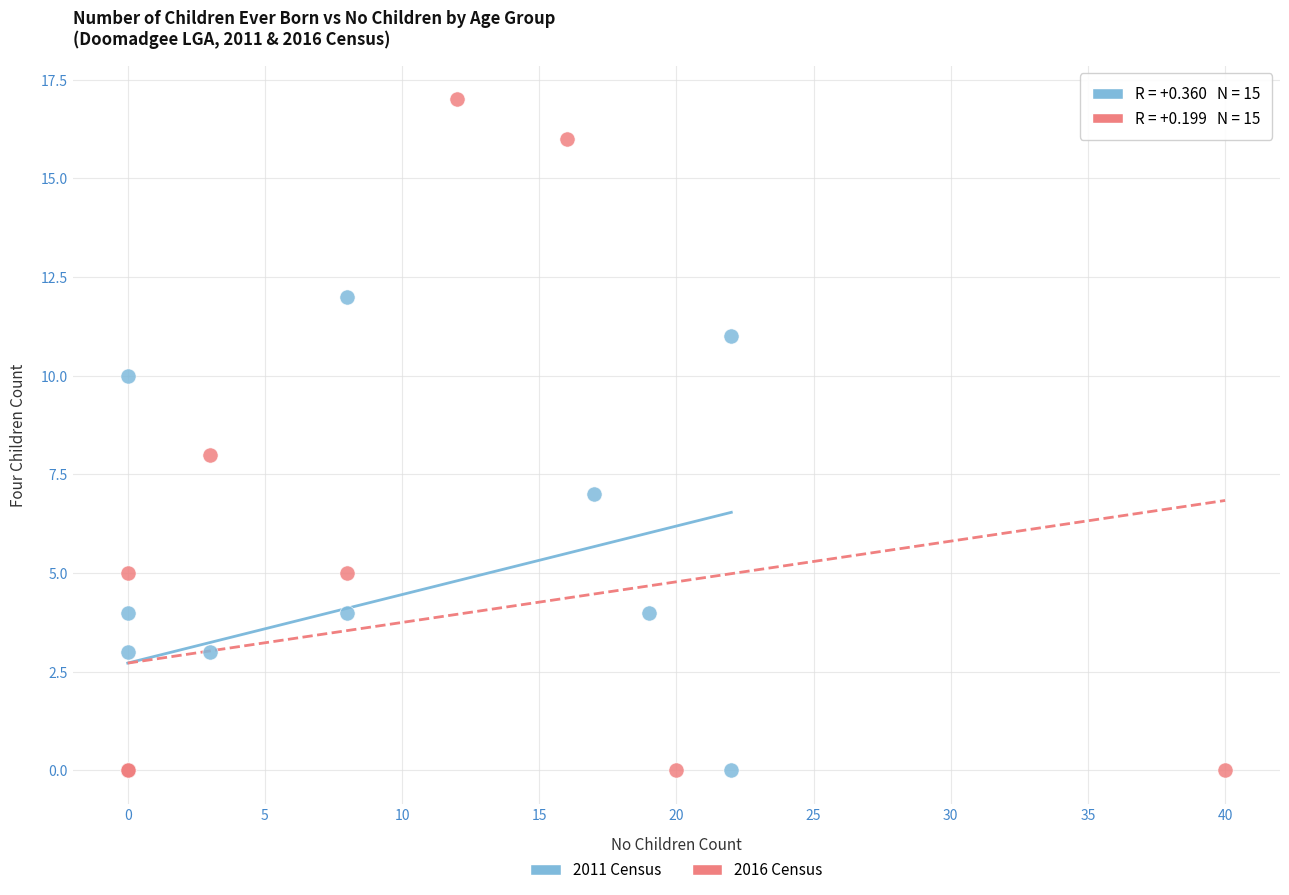

Which series reaches the maximum Y coordinate?

2016 Census